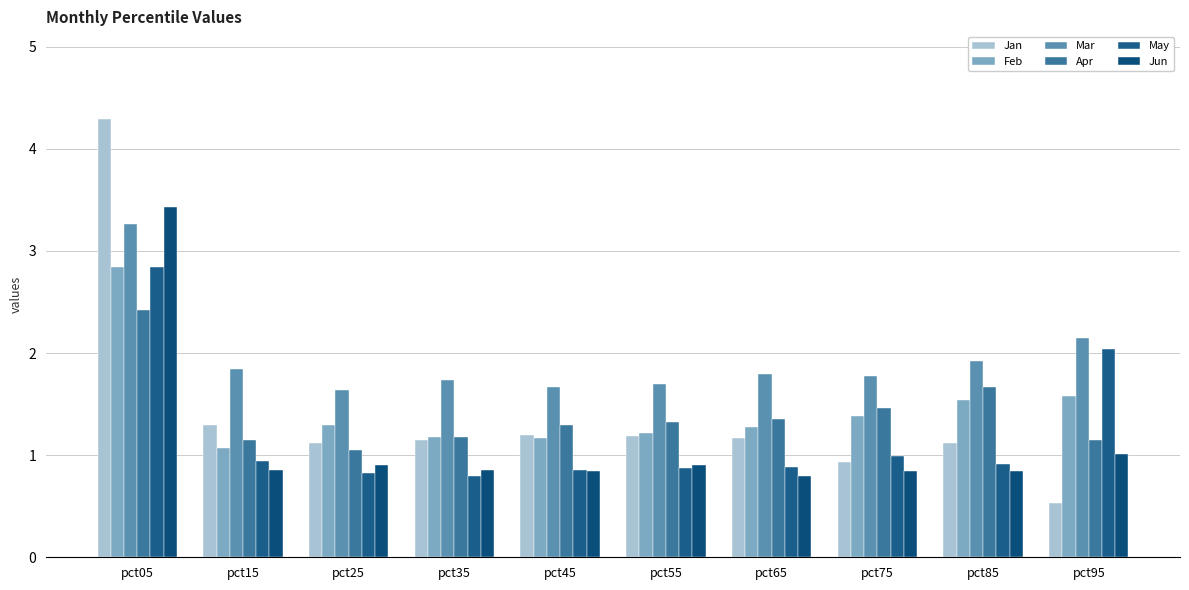

At which label is Apr closest to 1?

pct25